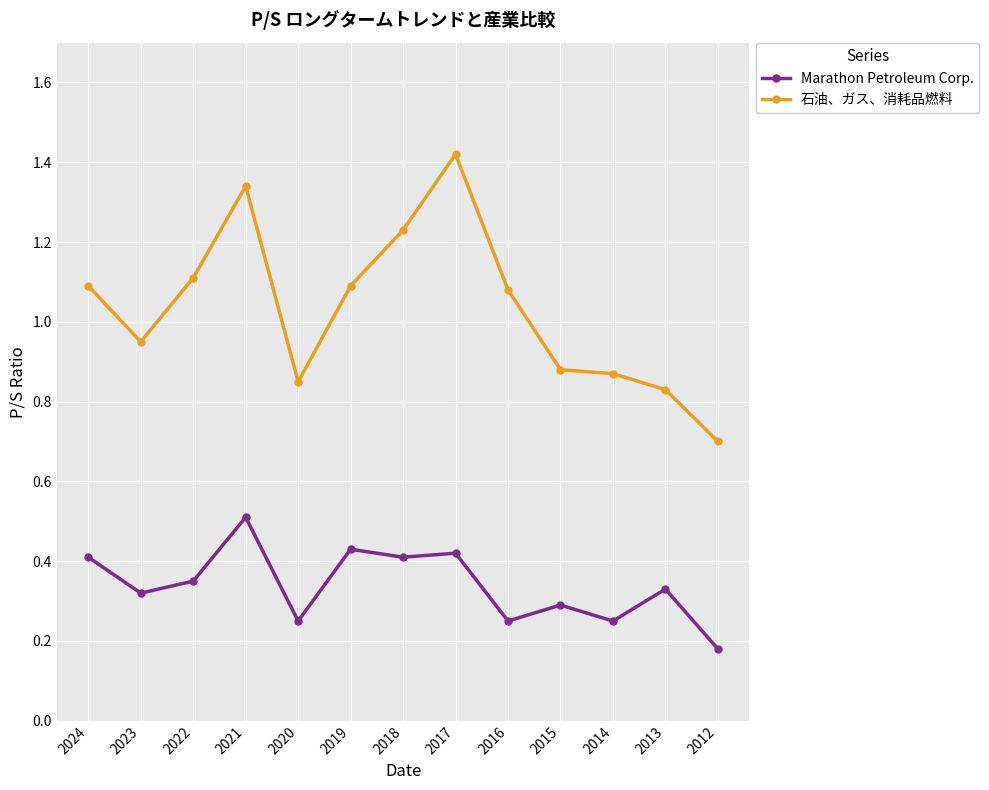

List the series in order of their overall mean, lowest first.

Marathon Petroleum Corp., 石油、ガス、消耗品燃料